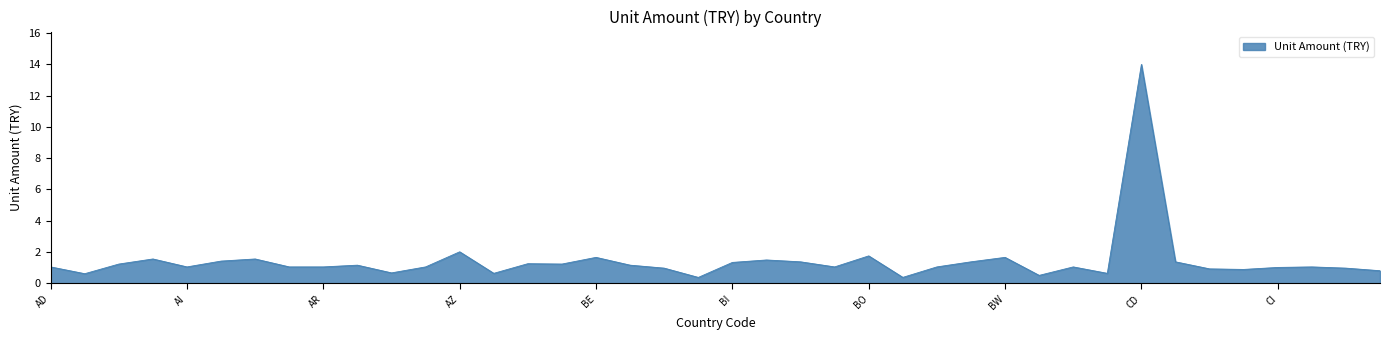

What is the minimum value shown in the chart?

0.4